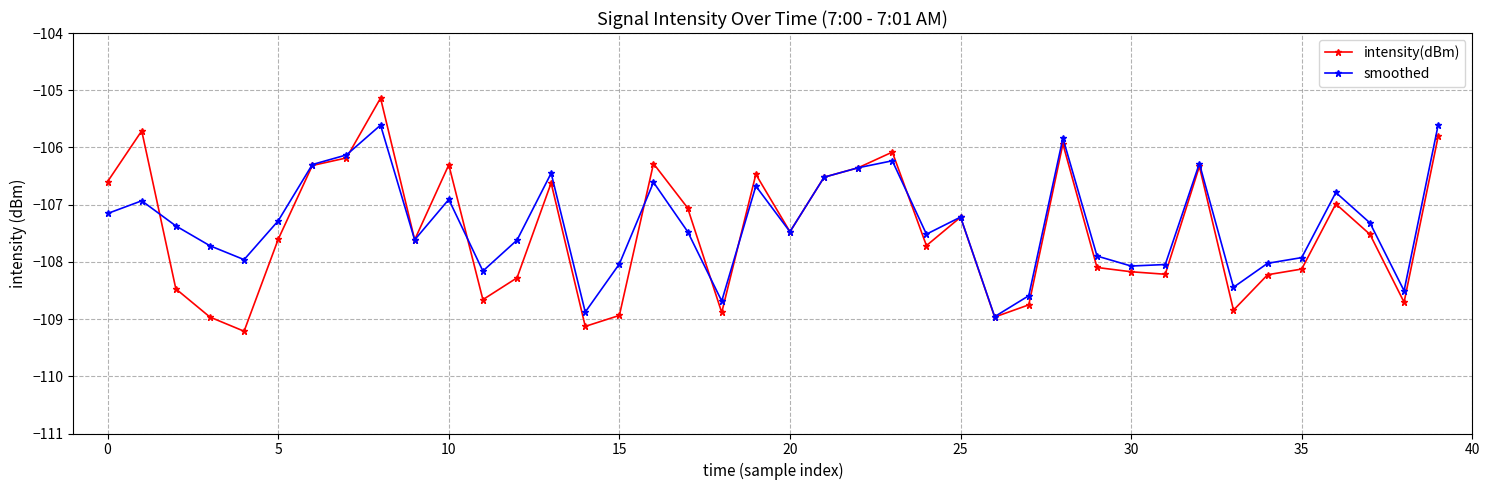

Which series ends up on top after the final intersection of smoothed and intensity(dBm)?

smoothed